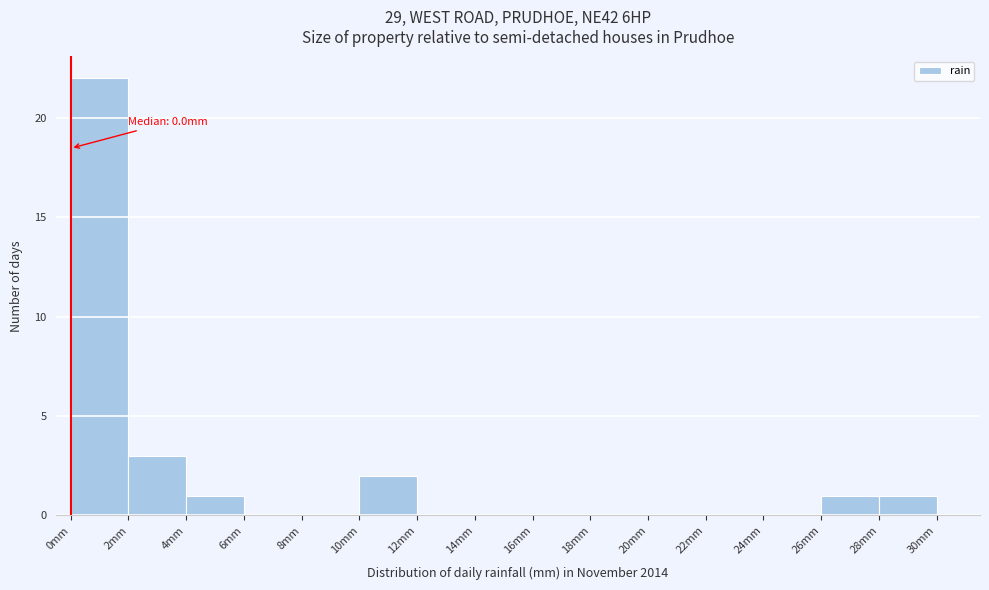

Which range on the x-axis has the tallest bar?

0 to 2